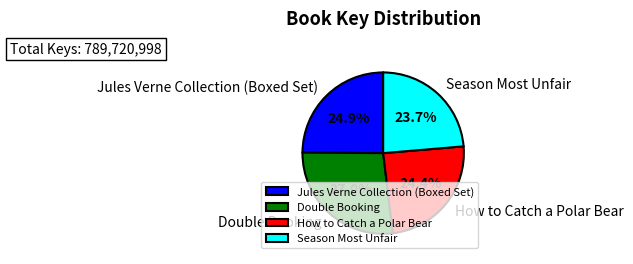

To the nearest percent, what is the combined percentage of Jules Verne Collection (Boxed Set) and Season Most Unfair?

49%